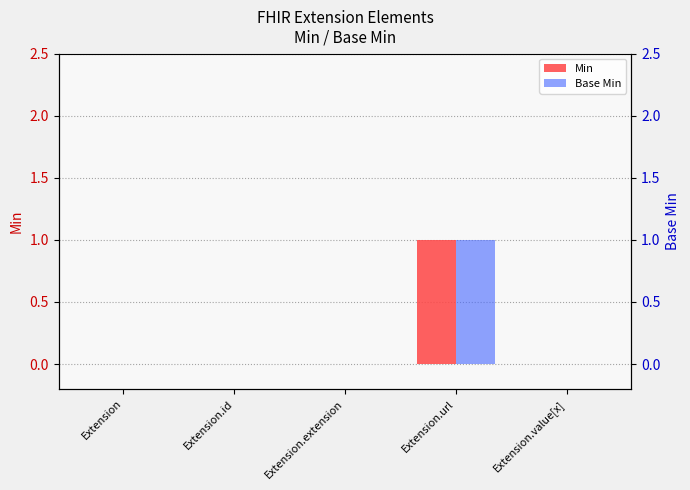

How many values in the Min series exceed 0?

1